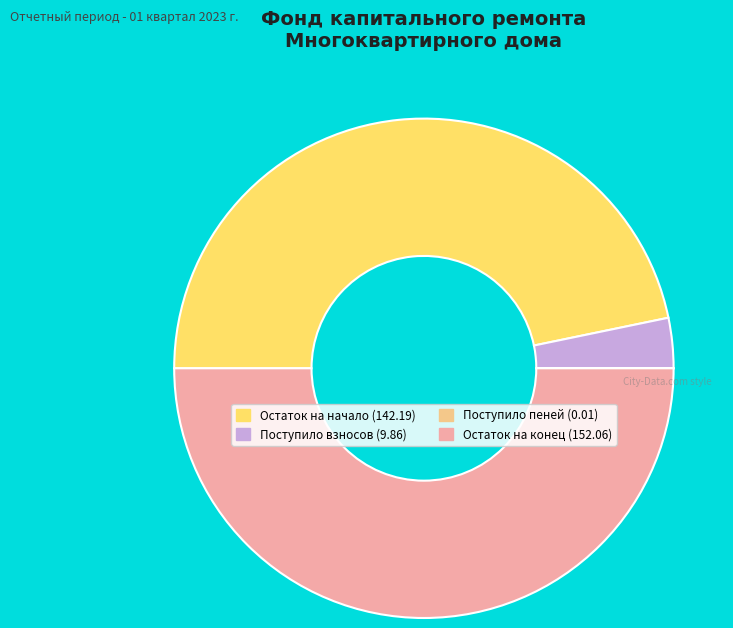

Which has a higher value, Поступило взносов (9.86) or Остаток на конец (152.06)?

Остаток на конец (152.06)